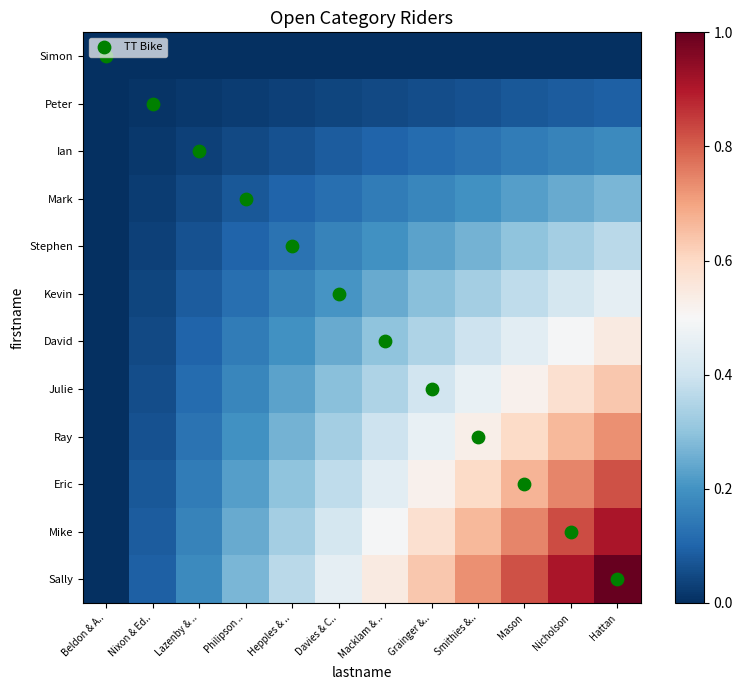

Reading right to left, transcribe all the data shown in this chart.

Simon: Hattan=0.0	Nicholson=0.0	Mason=0.0	Smithies &..=0.0	Grainger &..=0.0	Macklam & ..=0.0	Davies & C..=0.0	Hepples & ..=0.0	Philipson ..=0.0	Lazenby & ..=0.0	Nixon & Ed..=0.0	Beldon & A..=0.0
Peter: Hattan=0.1	Nicholson=0.1	Mason=0.1	Smithies &..=0.1	Grainger &..=0.1	Macklam & ..=0.0	Davies & C..=0.0	Hepples & ..=0.0	Philipson ..=0.0	Lazenby & ..=0.0	Nixon & Ed..=0.0	Beldon & A..=0.0
Ian: Hattan=0.2	Nicholson=0.2	Mason=0.1	Smithies &..=0.1	Grainger &..=0.1	Macklam & ..=0.1	Davies & C..=0.1	Hepples & ..=0.1	Philipson ..=0.0	Lazenby & ..=0.0	Nixon & Ed..=0.0	Beldon & A..=0.0
Mark: Hattan=0.3	Nicholson=0.2	Mason=0.2	Smithies &..=0.2	Grainger &..=0.2	Macklam & ..=0.1	Davies & C..=0.1	Hepples & ..=0.1	Philipson ..=0.1	Lazenby & ..=0.0	Nixon & Ed..=0.0	Beldon & A..=0.0
Stephen: Hattan=0.4	Nicholson=0.3	Mason=0.3	Smithies &..=0.3	Grainger &..=0.2	Macklam & ..=0.2	Davies & C..=0.2	Hepples & ..=0.1	Philipson ..=0.1	Lazenby & ..=0.1	Nixon & Ed..=0.0	Beldon & A..=0.0
Kevin: Hattan=0.5	Nicholson=0.4	Mason=0.4	Smithies &..=0.3	Grainger &..=0.3	Macklam & ..=0.2	Davies & C..=0.2	Hepples & ..=0.2	Philipson ..=0.1	Lazenby & ..=0.1	Nixon & Ed..=0.0	Beldon & A..=0.0
David: Hattan=0.5	Nicholson=0.5	Mason=0.4	Smithies &..=0.4	Grainger &..=0.3	Macklam & ..=0.3	Davies & C..=0.2	Hepples & ..=0.2	Philipson ..=0.1	Lazenby & ..=0.1	Nixon & Ed..=0.0	Beldon & A..=0.0
Julie: Hattan=0.6	Nicholson=0.6	Mason=0.5	Smithies &..=0.5	Grainger &..=0.4	Macklam & ..=0.3	Davies & C..=0.3	Hepples & ..=0.2	Philipson ..=0.2	Lazenby & ..=0.1	Nixon & Ed..=0.1	Beldon & A..=0.0
Ray: Hattan=0.7	Nicholson=0.7	Mason=0.6	Smithies &..=0.5	Grainger &..=0.5	Macklam & ..=0.4	Davies & C..=0.3	Hepples & ..=0.3	Philipson ..=0.2	Lazenby & ..=0.1	Nixon & Ed..=0.1	Beldon & A..=0.0
Eric: Hattan=0.8	Nicholson=0.7	Mason=0.7	Smithies &..=0.6	Grainger &..=0.5	Macklam & ..=0.4	Davies & C..=0.4	Hepples & ..=0.3	Philipson ..=0.2	Lazenby & ..=0.1	Nixon & Ed..=0.1	Beldon & A..=0.0
Mike: Hattan=0.9	Nicholson=0.8	Mason=0.7	Smithies &..=0.7	Grainger &..=0.6	Macklam & ..=0.5	Davies & C..=0.4	Hepples & ..=0.3	Philipson ..=0.2	Lazenby & ..=0.2	Nixon & Ed..=0.1	Beldon & A..=0.0
Sally: Hattan=1.0	Nicholson=0.9	Mason=0.8	Smithies &..=0.7	Grainger &..=0.6	Macklam & ..=0.5	Davies & C..=0.5	Hepples & ..=0.4	Philipson ..=0.3	Lazenby & ..=0.2	Nixon & Ed..=0.1	Beldon & A..=0.0